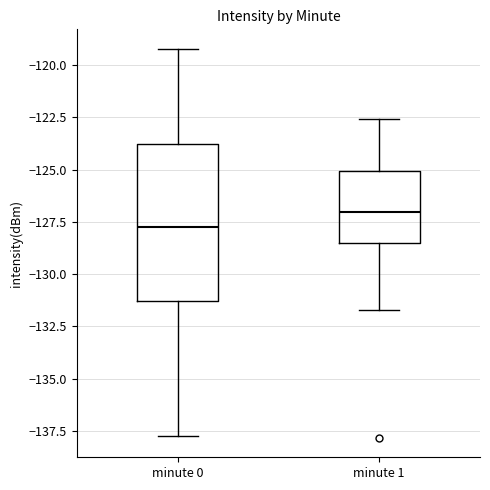

Reading left to right, transcribe this box plot: for each box, give where its median line is, the range the box spans, and where its two whiskers end, as read against the y-axis. The values are not printed on the chart, so give them approximately, as read against the axis.

minute 0: median -127.5, box -131.5 to -124.0, whiskers -137.5 to -119.0
minute 1: median -127.0, box -128.5 to -125.0, whiskers -131.5 to -122.5